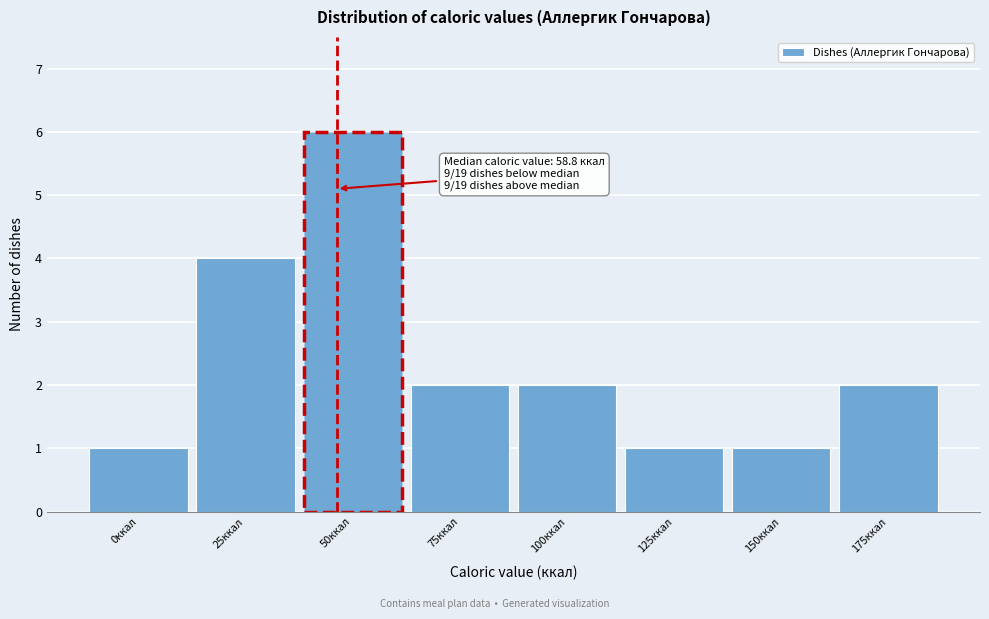

Reading right to left, transcribe all the data shown in this chart.

175ккал=2	150ккал=1	125ккал=1	100ккал=2	75ккал=2	50ккал=6	25ккал=4	0ккал=1